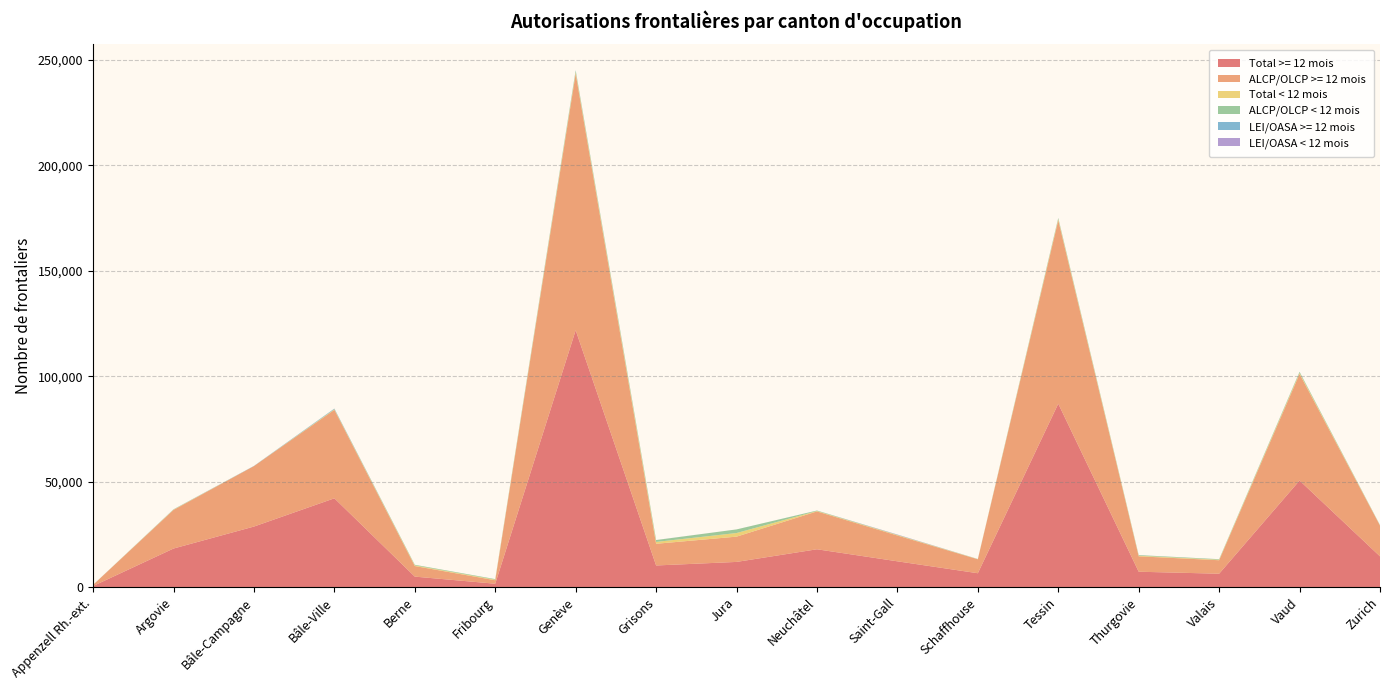

Reading right to left, extract all data points from this chart.

Total >= 12 mois: Zurich=14619	Vaud=50578	Valais=6394	Thurgovie=7333	Tessin=87002	Schaffhouse=6619	Saint-Gall=12268	Neuchâtel=17978	Jura=11983	Grisons=10299	Genève=121826	Fribourg=1647	Berne=5013	Bâle-Ville=42144	Bâle-Campagne=28751	Argovie=18330	Appenzell Rh.-ext.=555
ALCP/OLCP >= 12 mois: Zurich=14585	Vaud=50542	Valais=6386	Thurgovie=7309	Tessin=86948	Schaffhouse=6611	Saint-Gall=12238	Neuchâtel=17952	Jura=11983	Grisons=10283	Genève=121655	Fribourg=1647	Berne=5012	Bâle-Ville=41949	Bâle-Campagne=28664	Argovie=18305	Appenzell Rh.-ext.=551
Total < 12 mois: Zurich=112	Vaud=487	Valais=246	Thurgovie=277	Tessin=530	Schaffhouse=67	Saint-Gall=220	Neuchâtel=198	Jura=1715	Grisons=885	Genève=734	Fribourg=270	Berne=301	Bâle-Ville=201	Bâle-Campagne=2	Argovie=134	Appenzell Rh.-ext.=9
ALCP/OLCP < 12 mois: Zurich=112	Vaud=486	Valais=246	Thurgovie=275	Tessin=530	Schaffhouse=67	Saint-Gall=98	Neuchâtel=198	Jura=1714	Grisons=867	Genève=732	Fribourg=270	Berne=301	Bâle-Ville=175	Bâle-Campagne=2	Argovie=115	Appenzell Rh.-ext.=7
LEI/OASA >= 12 mois: Zurich=34	Vaud=36	Valais=8	Thurgovie=24	Tessin=54	Schaffhouse=8	Saint-Gall=30	Neuchâtel=26	Jura=0	Grisons=16	Genève=171	Fribourg=0	Berne=1	Bâle-Ville=195	Bâle-Campagne=87	Argovie=25	Appenzell Rh.-ext.=4
LEI/OASA < 12 mois: Zurich=0	Vaud=1	Valais=0	Thurgovie=2	Tessin=0	Schaffhouse=0	Saint-Gall=122	Neuchâtel=0	Jura=1	Grisons=18	Genève=2	Fribourg=0	Berne=0	Bâle-Ville=26	Bâle-Campagne=0	Argovie=19	Appenzell Rh.-ext.=2